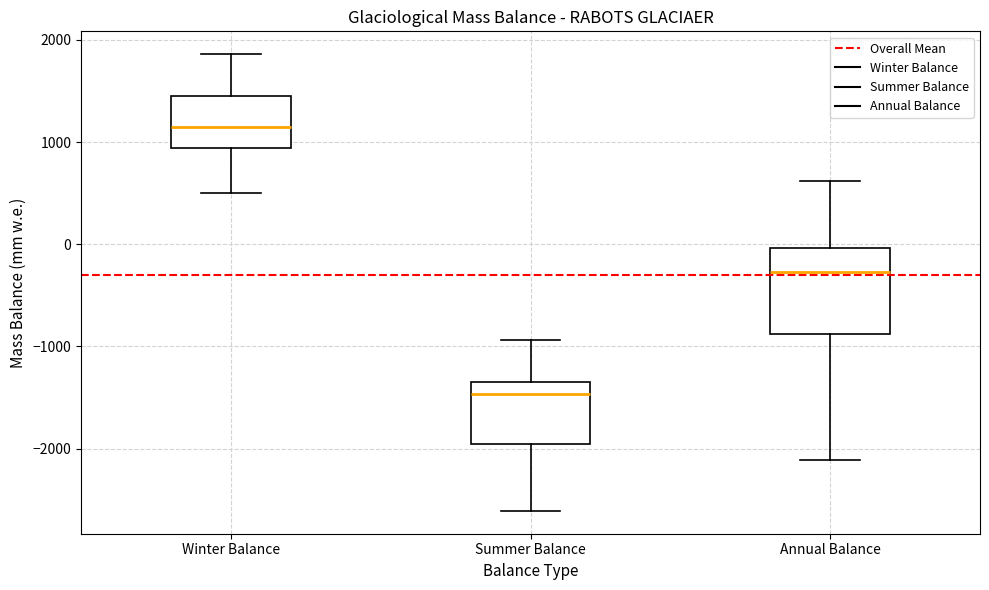

Which box is the tallest, from its lower edge to its upper edge?

Annual Balance